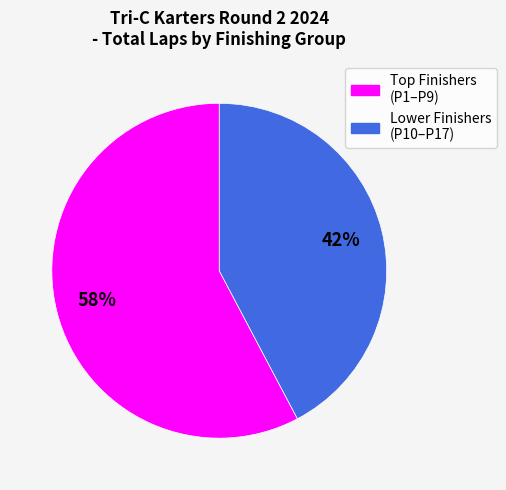

To the nearest percent, what is the average slice percentage?

50%